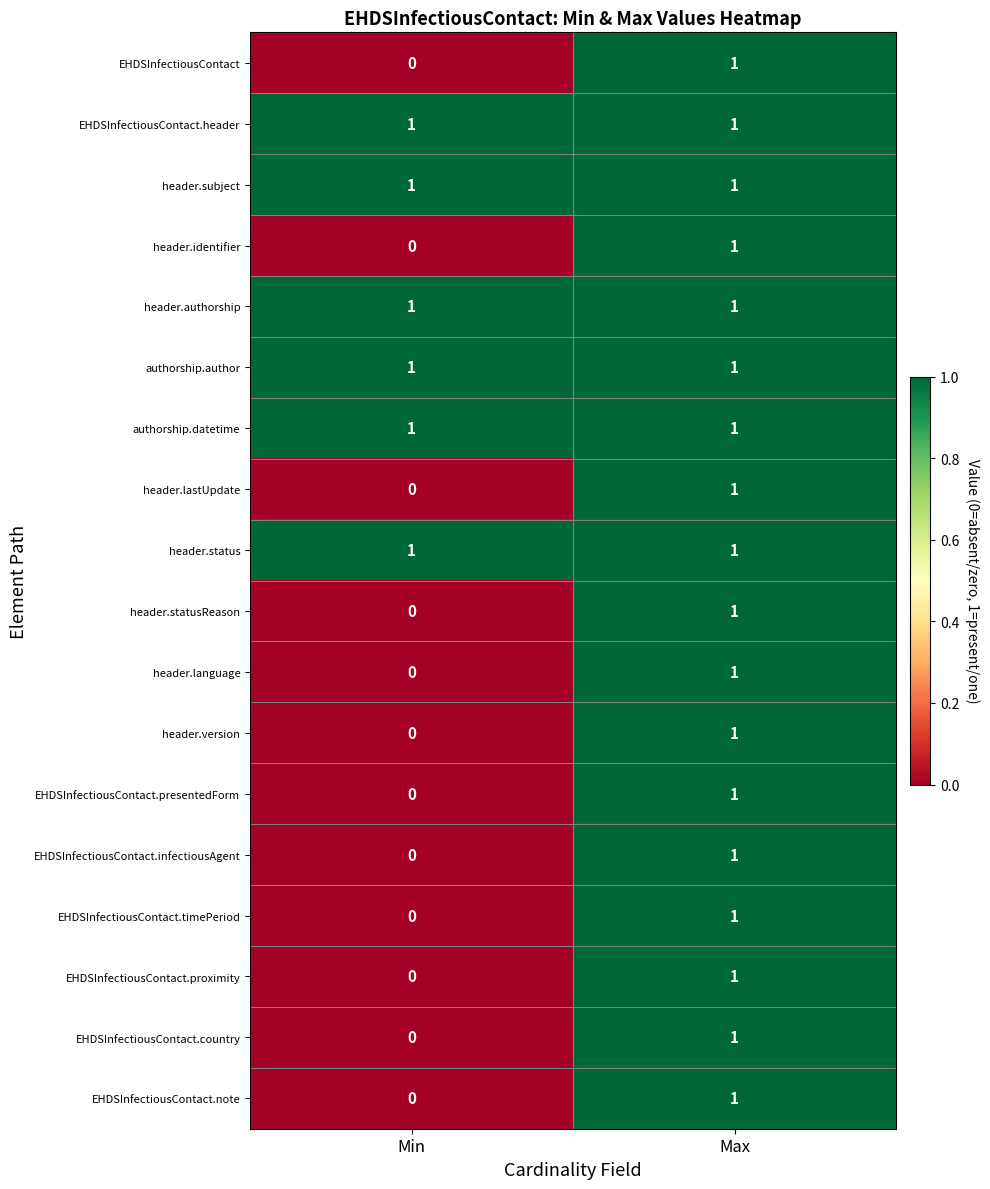

What is the total value across all series at Max?

18